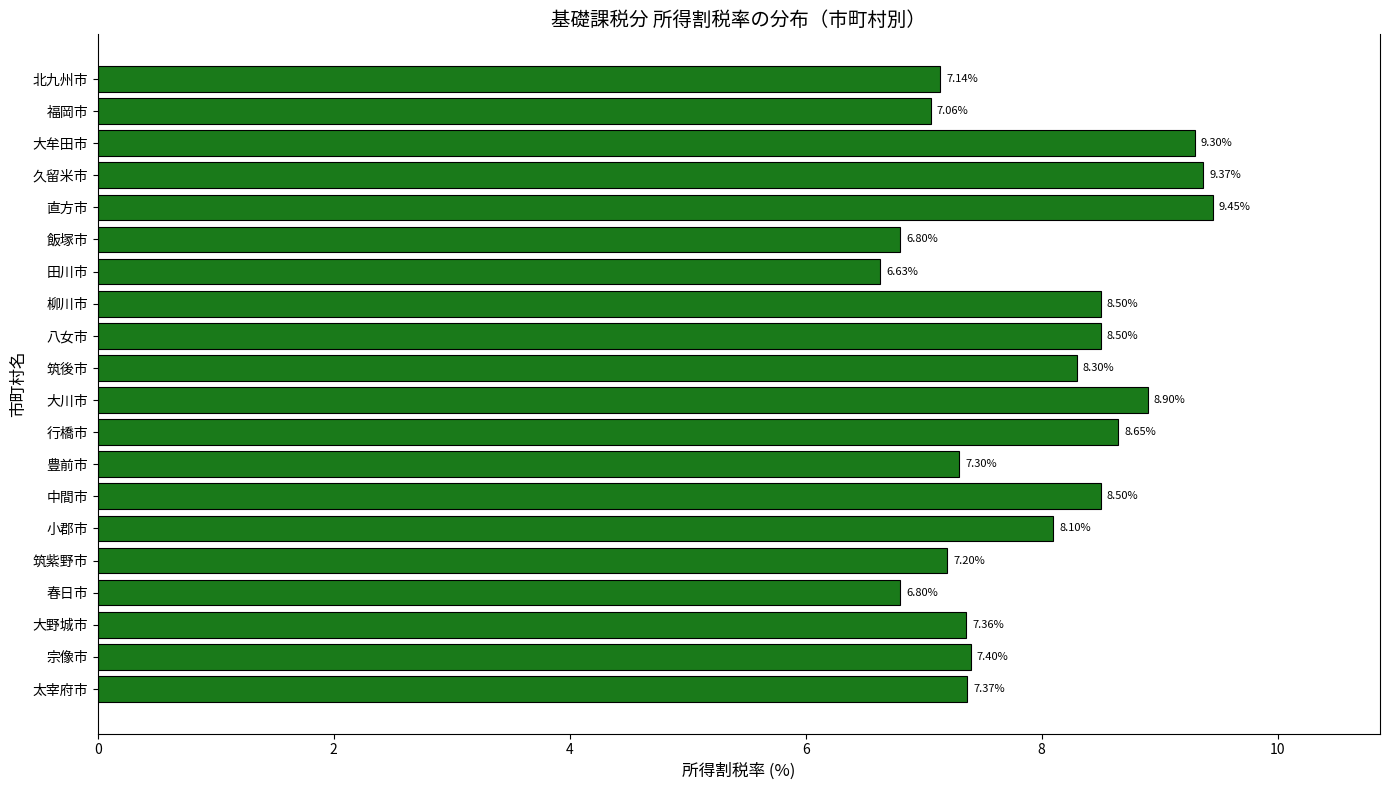

What is the label of the 3rd bar from the top?

大牟田市